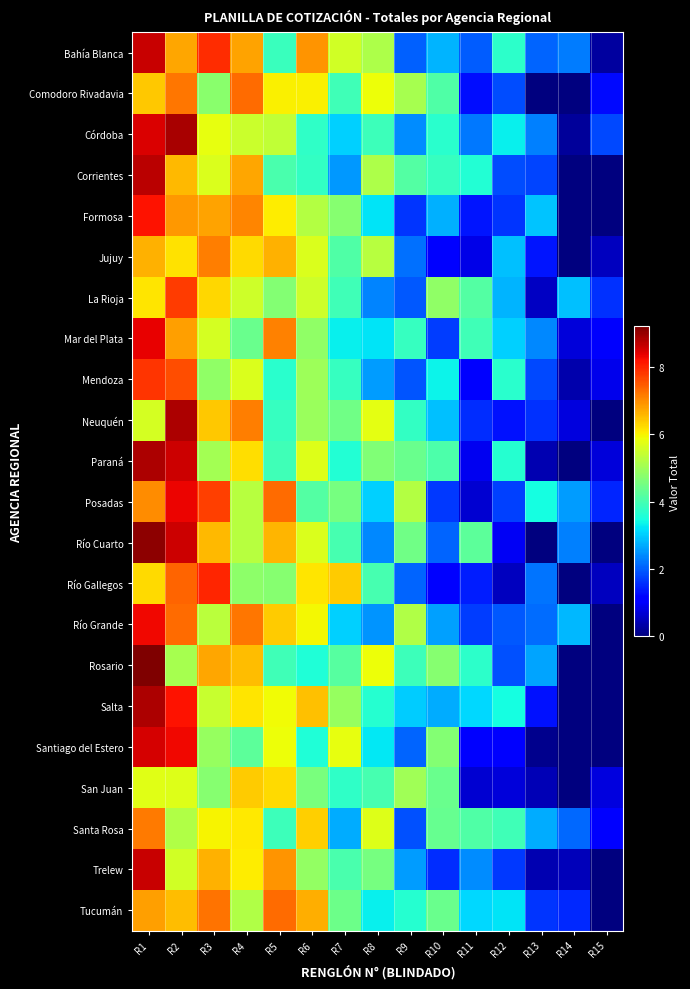

Count the number of data series in this chart.

22